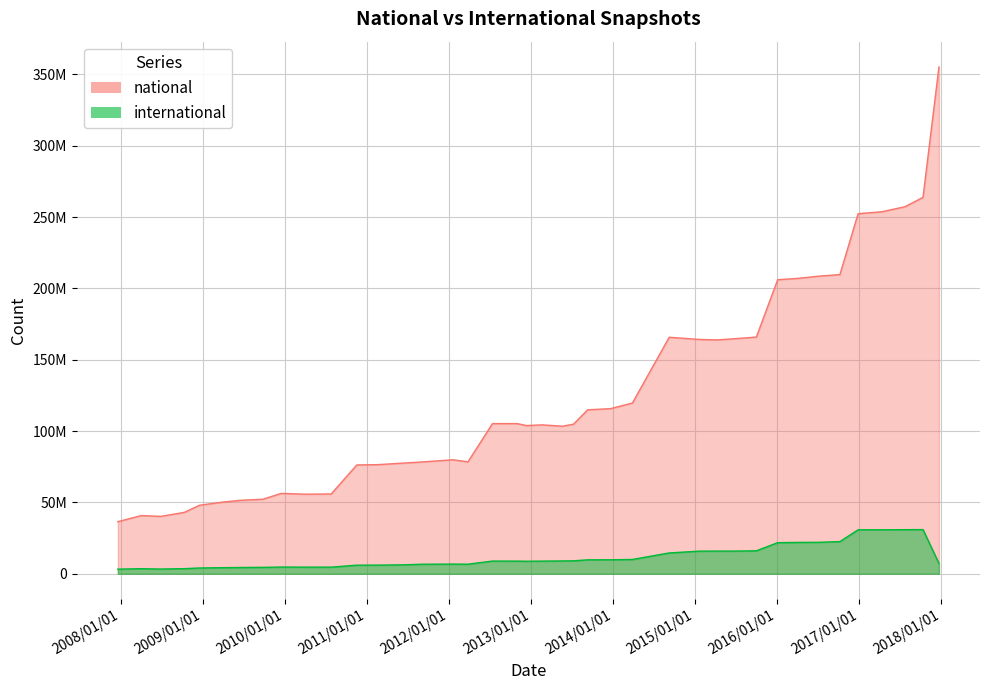

Reading left to right, transcribe all the data shown in this chart.

national: 2007-12-19=36492980	2008-04-01=40797962	2008-06-27=40223615	2008-10-10=43038883	2008-12-17=48042764	2009-04-06=50368745	2009-06-17=51490954	2009-09-25=52250941	2009-12-16=56355676	2010-04-01=55774839	2010-07-26=55931891	2010-11-17=76259959	2011-02-21=76503135	2011-06-10=77572368	2011-09-05=78383540	2012-01-18=79905836	2012-03-26=78467493	2012-07-13=105263555	2012-10-31=105264855	2012-12-11=103903940	2013-02-20=104361104	2013-05-21=103431483	2013-07-09=104856977	2013-09-10=114932548	2013-12-20=115729218	2014-03-28=119650549	2014-09-08=165768803	2015-01-19=164264393	2015-04-09=163916186	2015-07-03=164836914	2015-10-01=165923849	2016-01-04=206111569	2016-04-05=207096856	2016-07-04=208601286	2016-10-07=209710594	2016-12-27=252402428	2017-04-12=253752598	2017-07-24=257289808	2017-10-12=263859778	2017-12-22=355219523
international: 2007-12-19=3234715	2008-04-01=3547539	2008-06-27=3302417	2008-10-10=3574931	2008-12-17=4044184	2009-04-06=4285245	2009-06-17=4387396	2009-09-25=4497104	2009-12-16=4707643	2010-04-01=4638138	2010-07-26=4646444	2010-11-17=6021963	2011-02-21=6062050	2011-06-10=6256959	2011-09-05=6687463	2012-01-18=6777939	2012-03-26=6711177	2012-07-13=8896560	2012-10-31=8858794	2012-12-11=8776805	2013-02-20=8871043	2013-05-21=8994701	2013-07-09=9072150	2013-09-10=9768332	2013-12-20=9795423	2014-03-28=10020961	2014-09-08=14590486	2015-01-19=15847417	2015-04-09=15902571	2015-07-03=15911104	2015-10-01=16091458	2016-01-04=21789899	2016-04-05=21975696	2016-07-04=22041598	2016-10-07=22551563	2016-12-27=30824801	2017-04-12=30819153	2017-07-24=30898375	2017-10-12=30974374	2017-12-22=7237239